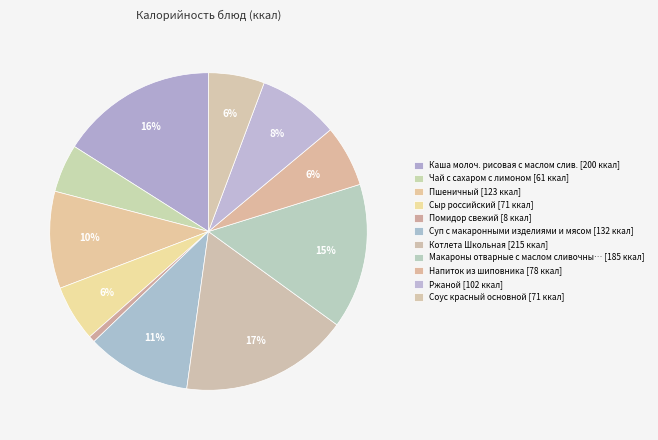

What is the largest slice in the pie chart?

Котлета Школьная